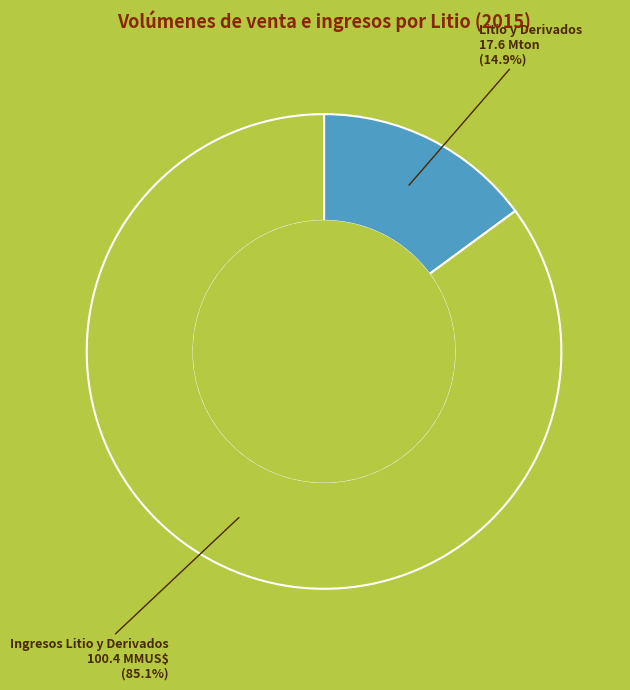

How many slices are in this pie chart?

2